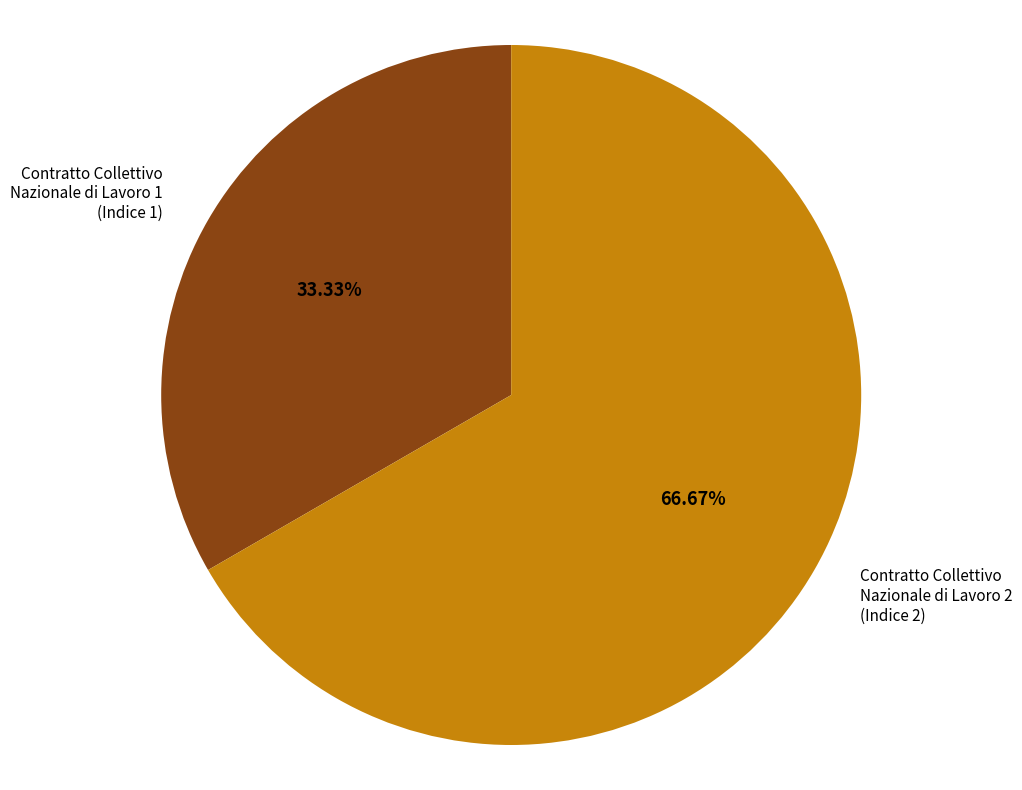

How many segments does this pie chart have?

2